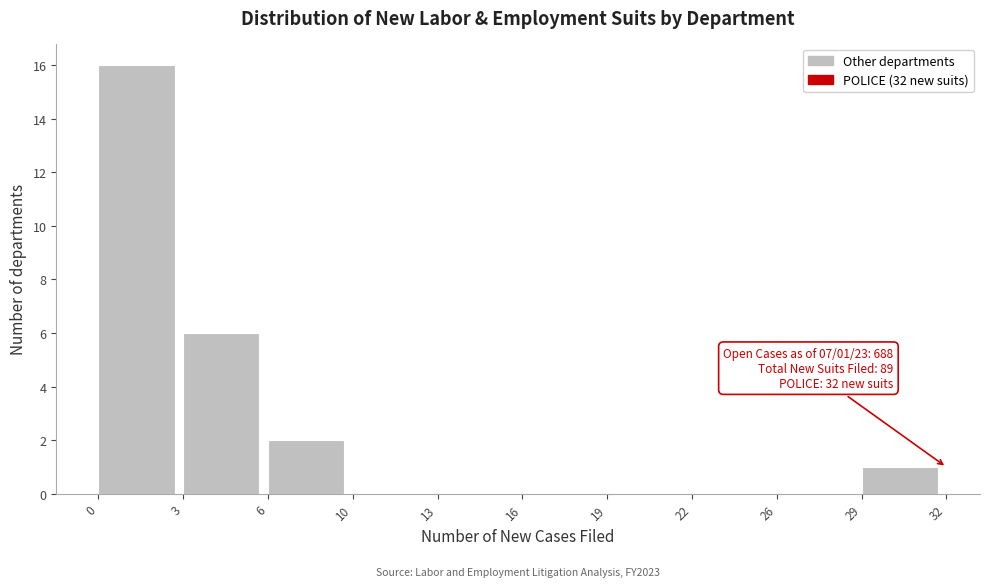

Reading left to right, extract all data points from this chart.

0=16	3=6	6=2	10=0	13=0	16=0	19=0	22=0	26=0	29=1